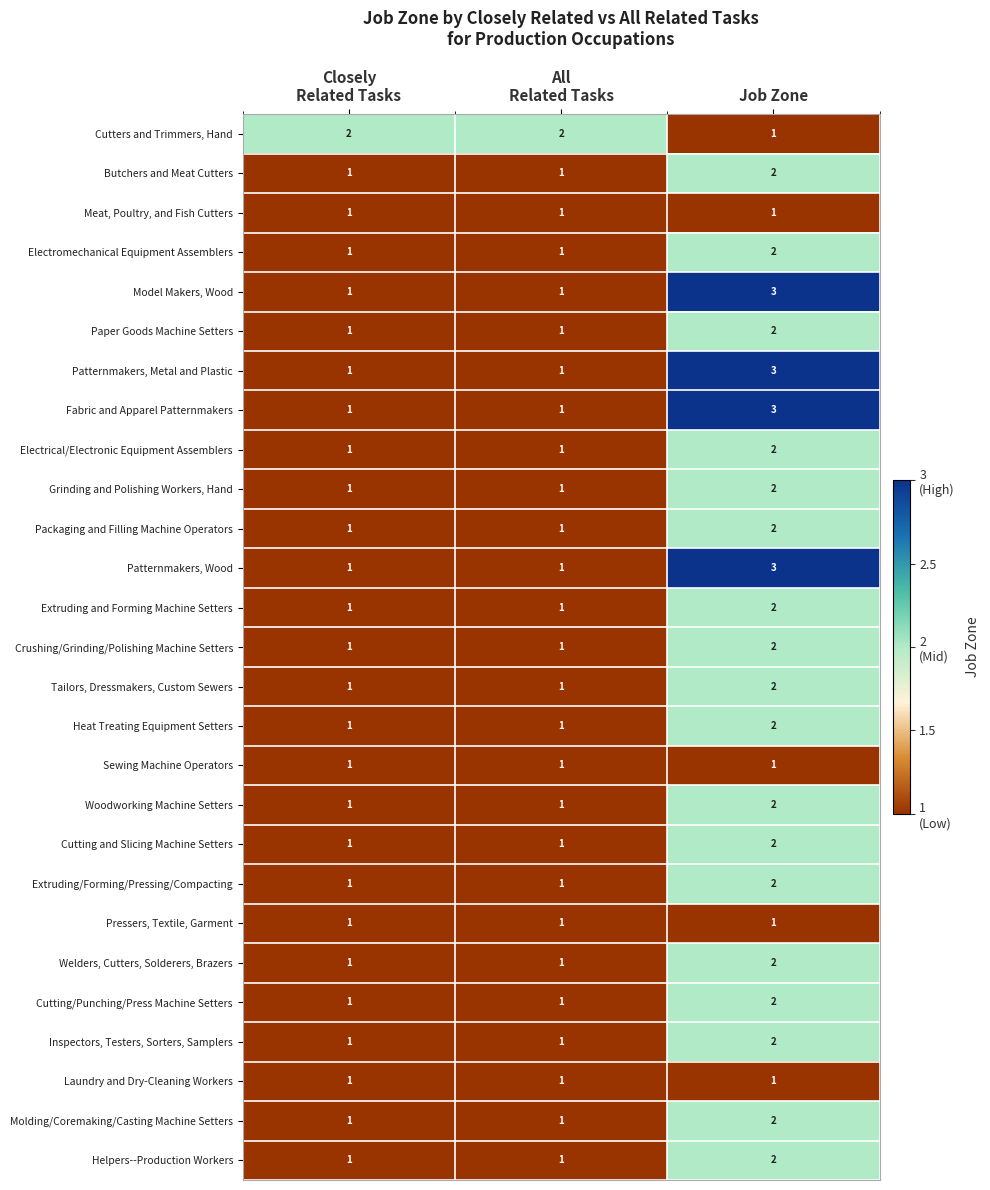

What is the sum of all Welders, Cutters, Solderers, Brazers values?

4